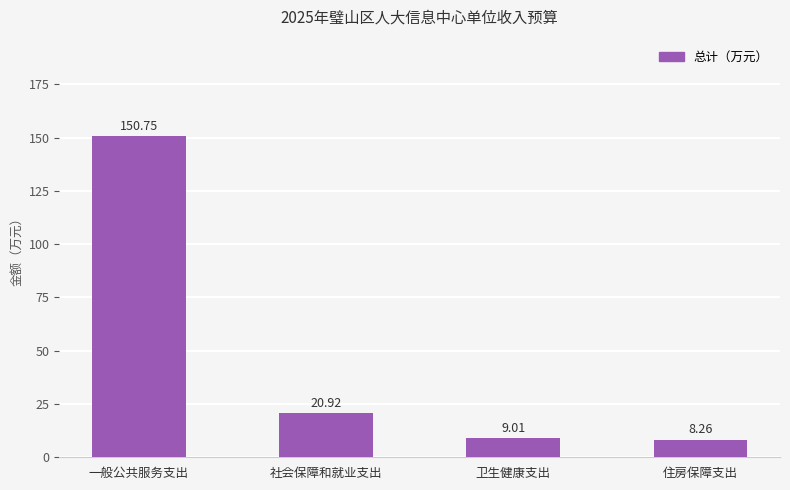

Count the number of categories in the chart.

4